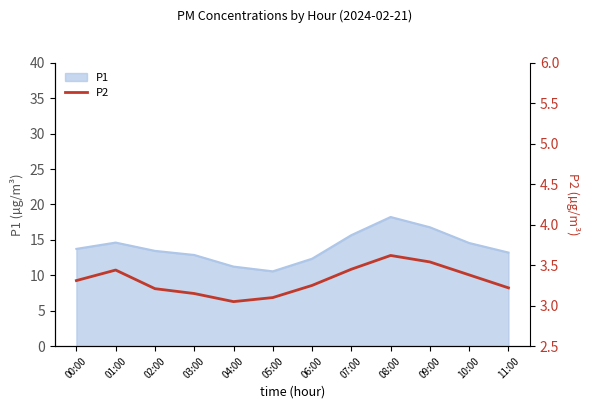

What is the label of the 9th point from the right?

03:00